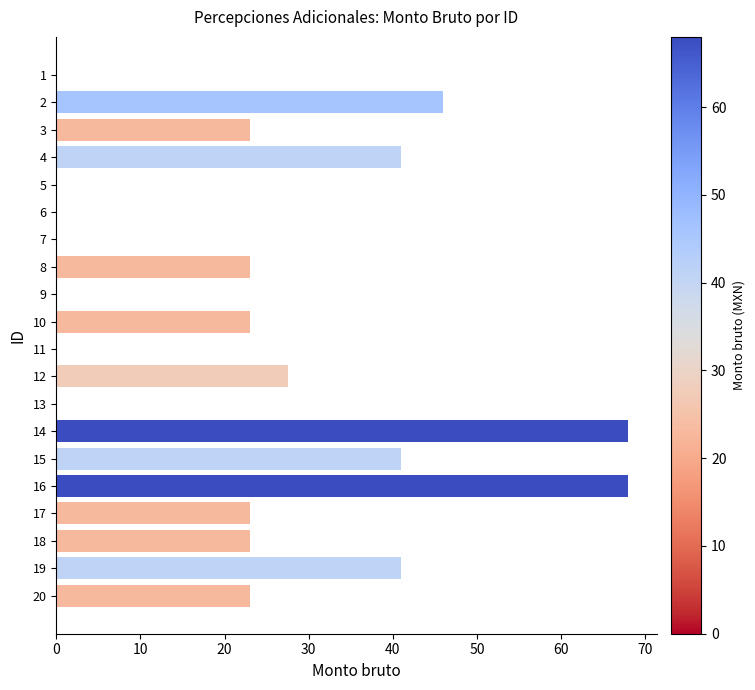

The chart shows a value of 10.0 at 19. True or false?

False